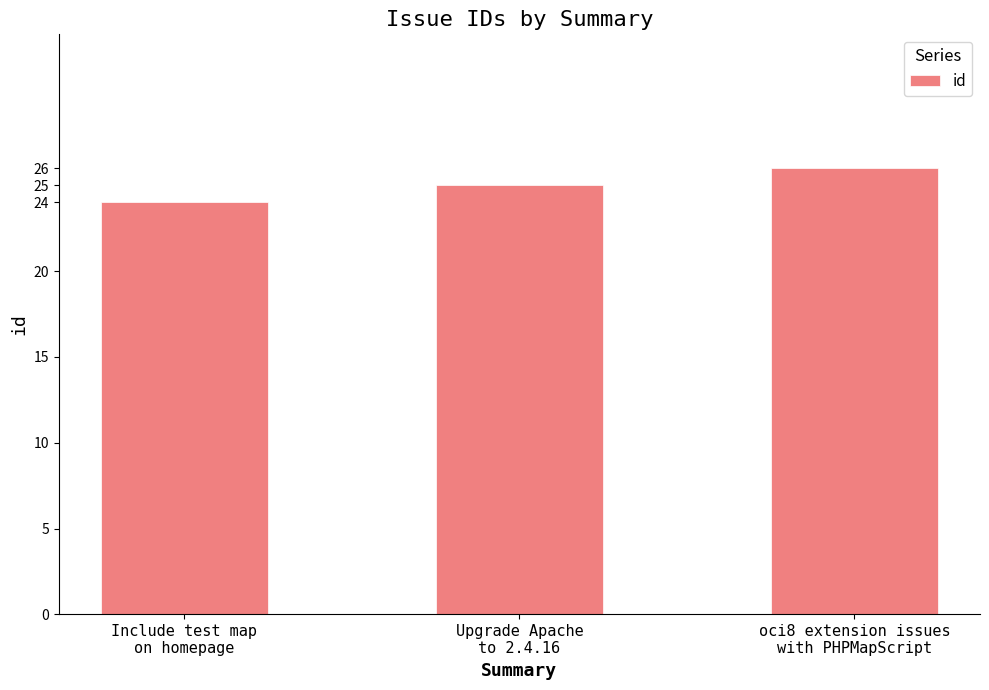

What is the value of the 1st bar from the left?

24